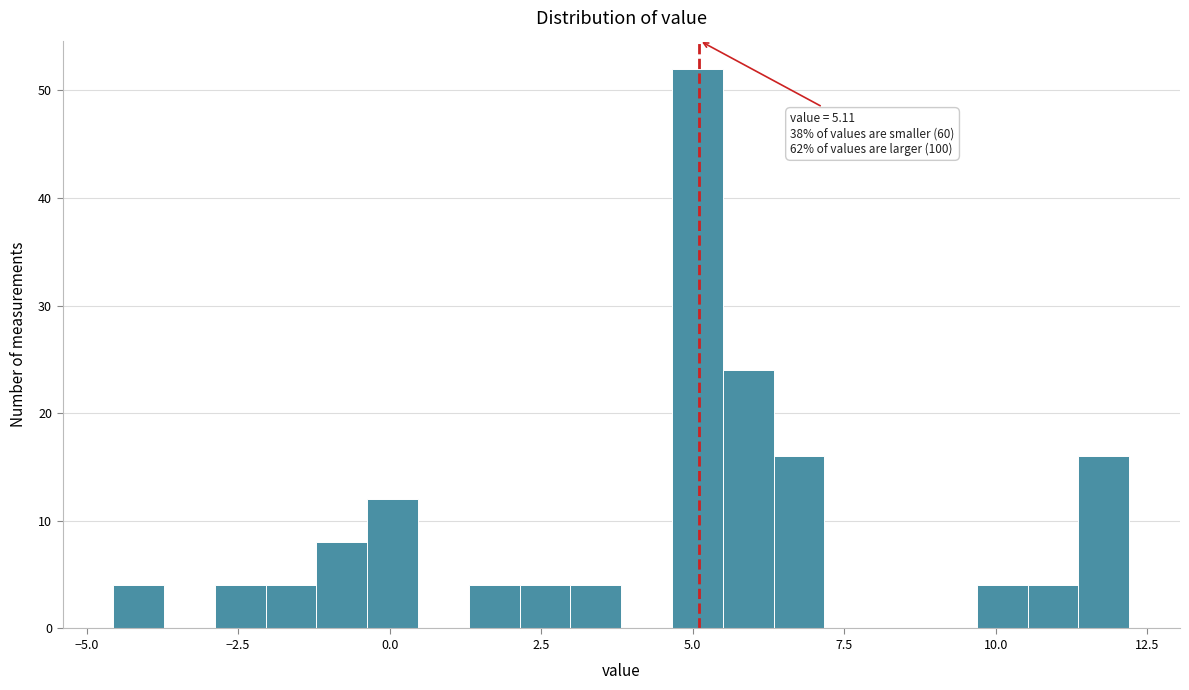

Read against the x-axis, roughly where is the centre of the tallest bar?

5.0